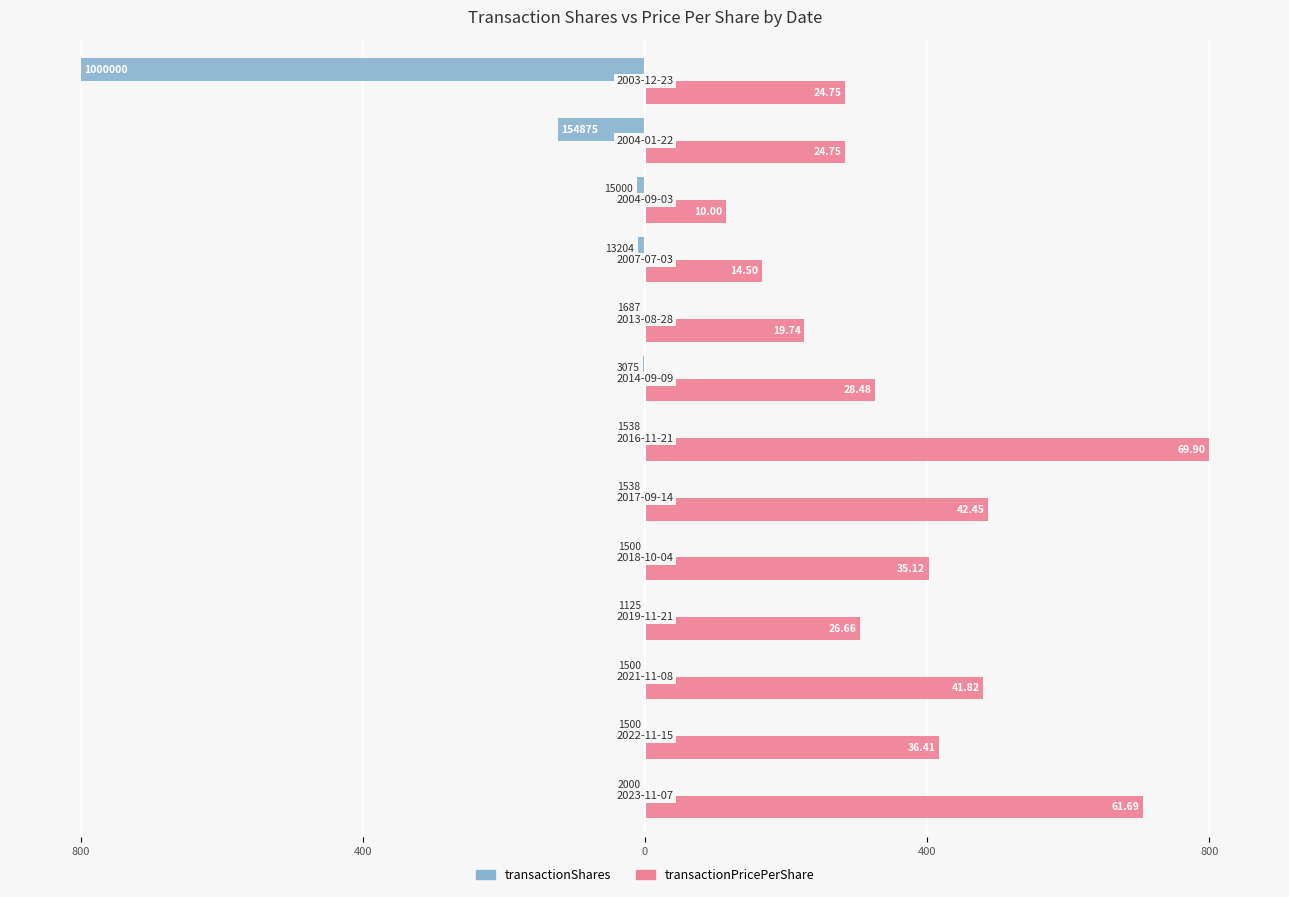

What is the sum of all transactionShares values?

-958.8